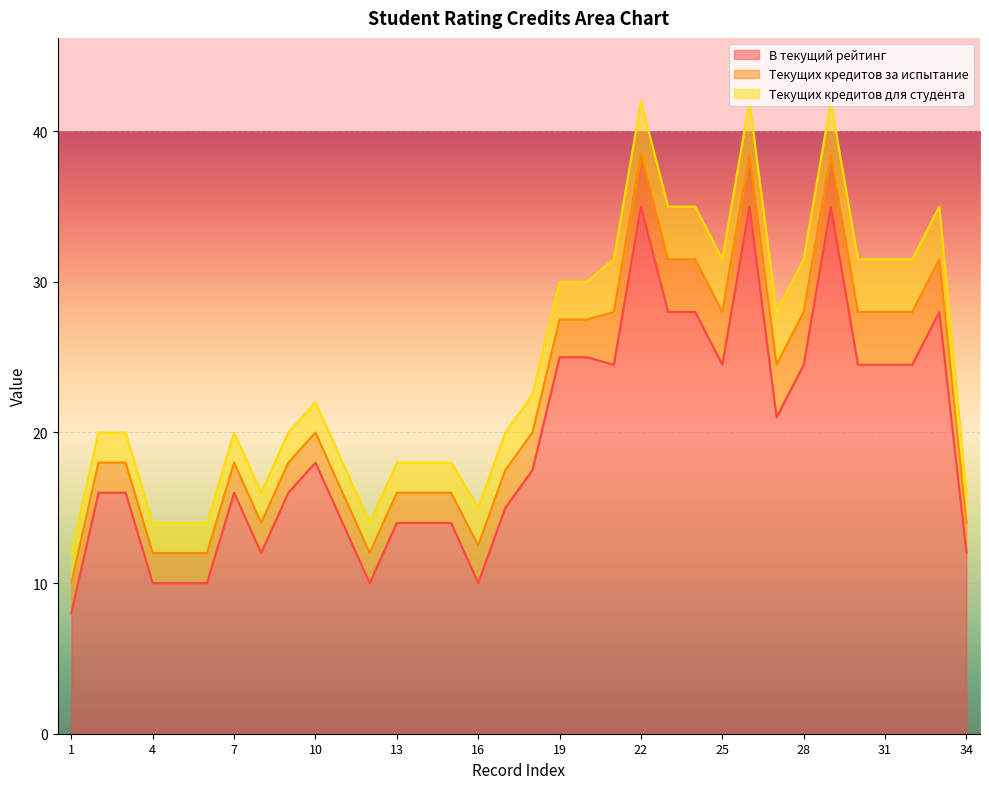

At which label is Текущих кредитов для студента closest to 2?

1